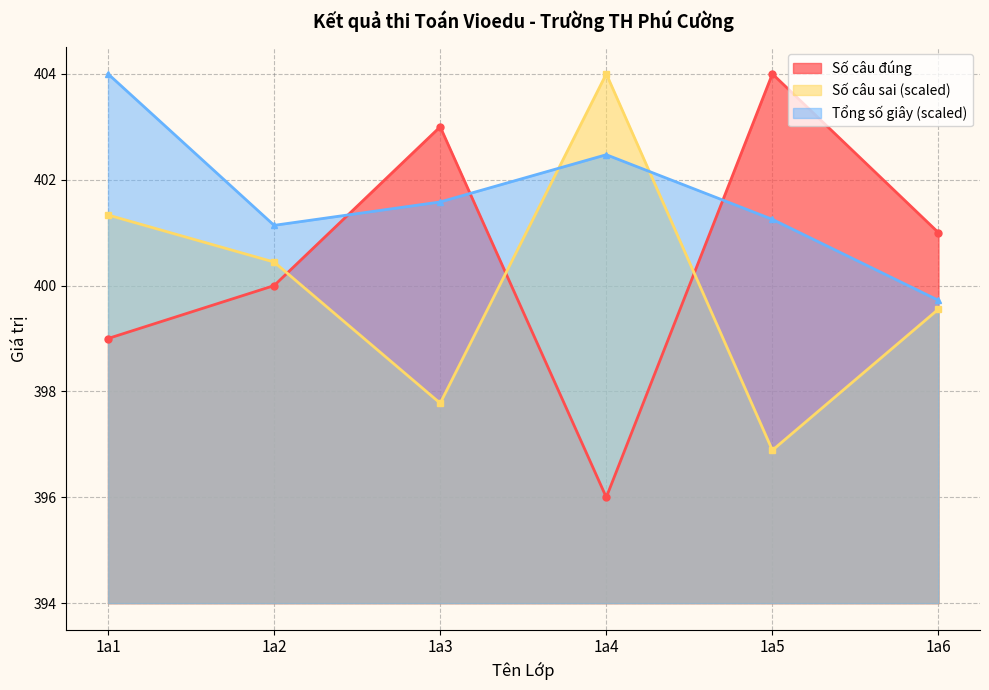

True or false: Số câu sai has more than 0 points higher than both neighbors.

True